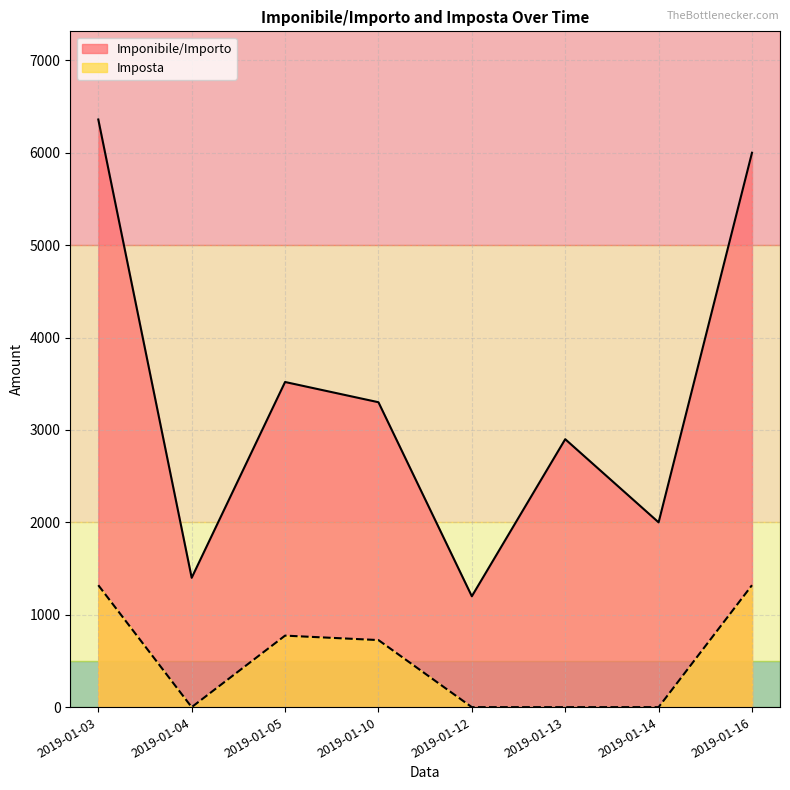

The Imponibile/Importo series shows 2415.4 at 2019-01-03. True or false?

False